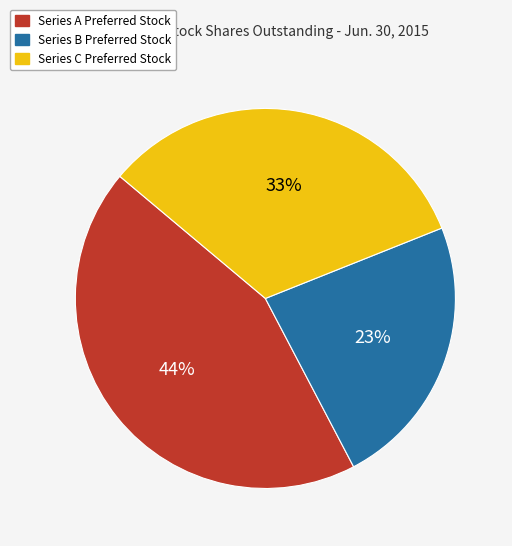

Rank the categories by value from lowest to highest.

Series B Preferred Stock, Series C Preferred Stock, Series A Preferred Stock